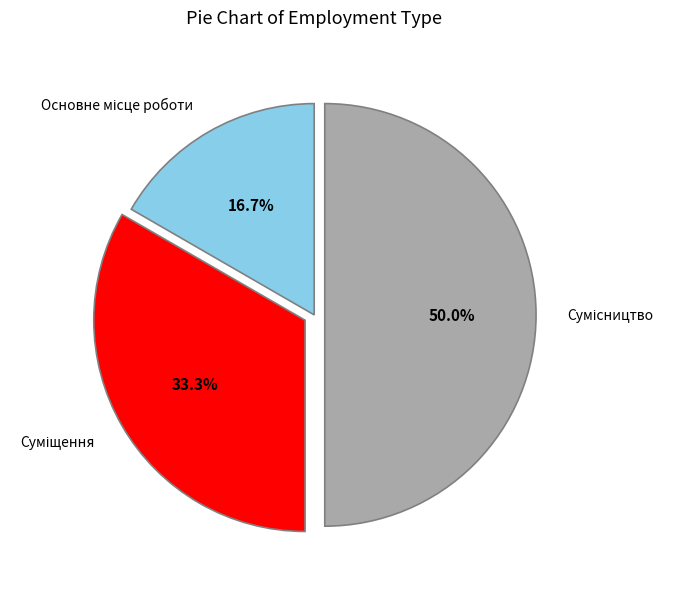

What percentage is NOT represented by Суміщення?

66.7%